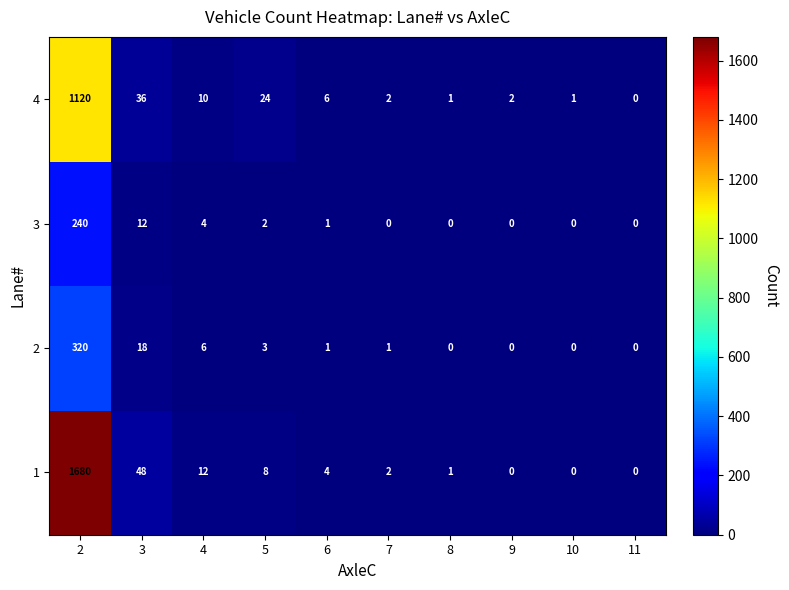

At 5, list the series in order from largest to smallest.

4, 1, 2, 3